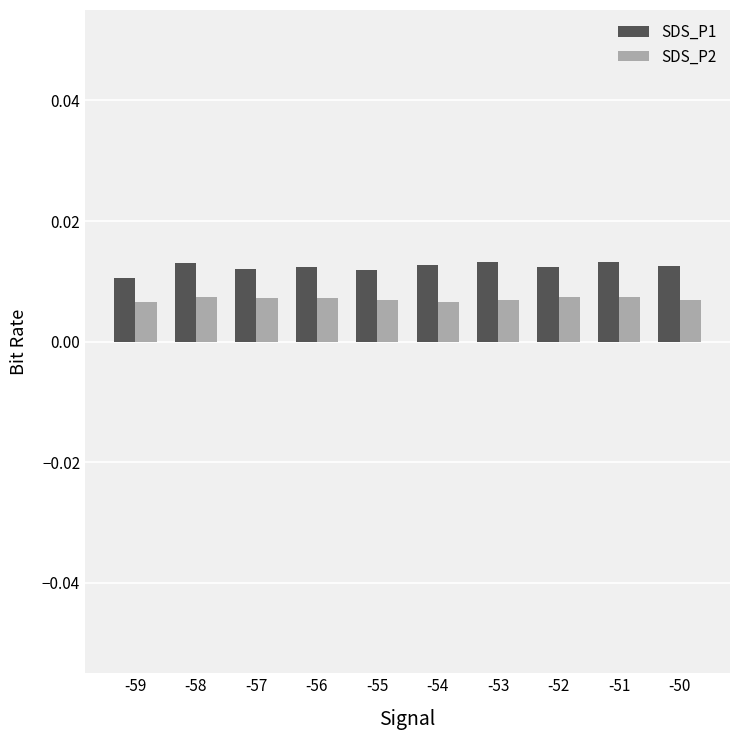

Which series has the largest range (max minus min)?

SDS_P1